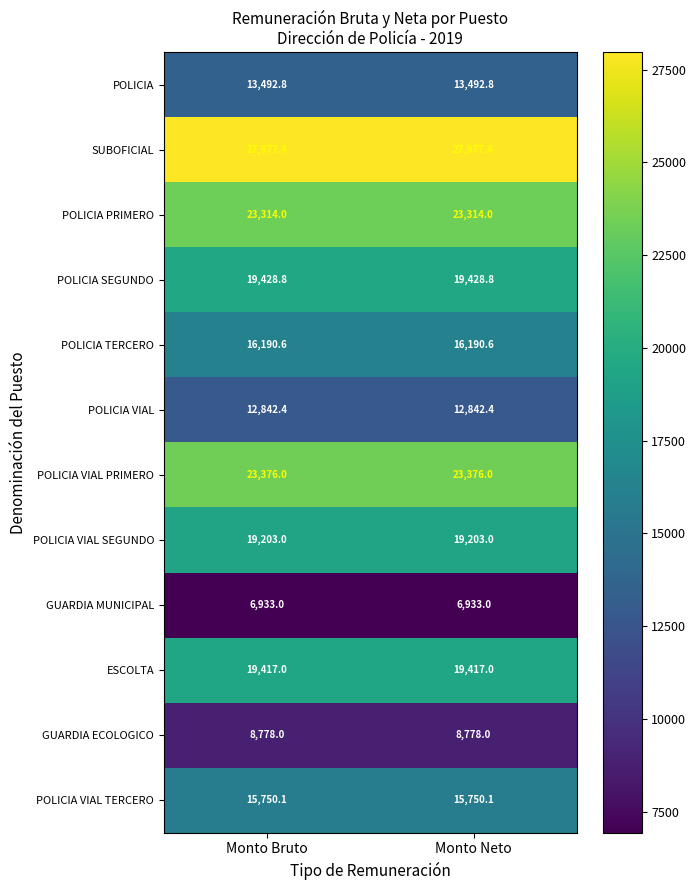

Reading right to left, list all the values displayed in this chart.

POLICIA: 13492.8	13492.8
SUBOFICIAL: 27977.4	27977.4
POLICIA PRIMERO: 23314.0	23314.0
POLICIA SEGUNDO: 19428.8	19428.8
POLICIA TERCERO: 16190.6	16190.6
POLICIA VIAL: 12842.4	12842.4
POLICIA VIAL PRIMERO: 23376.0	23376.0
POLICIA VIAL SEGUNDO: 19203.0	19203.0
GUARDIA MUNICIPAL: 6933.0	6933.0
ESCOLTA: 19417.0	19417.0
GUARDIA ECOLOGICO: 8778.0	8778.0
POLICIA VIAL TERCERO: 15750.1	15750.1